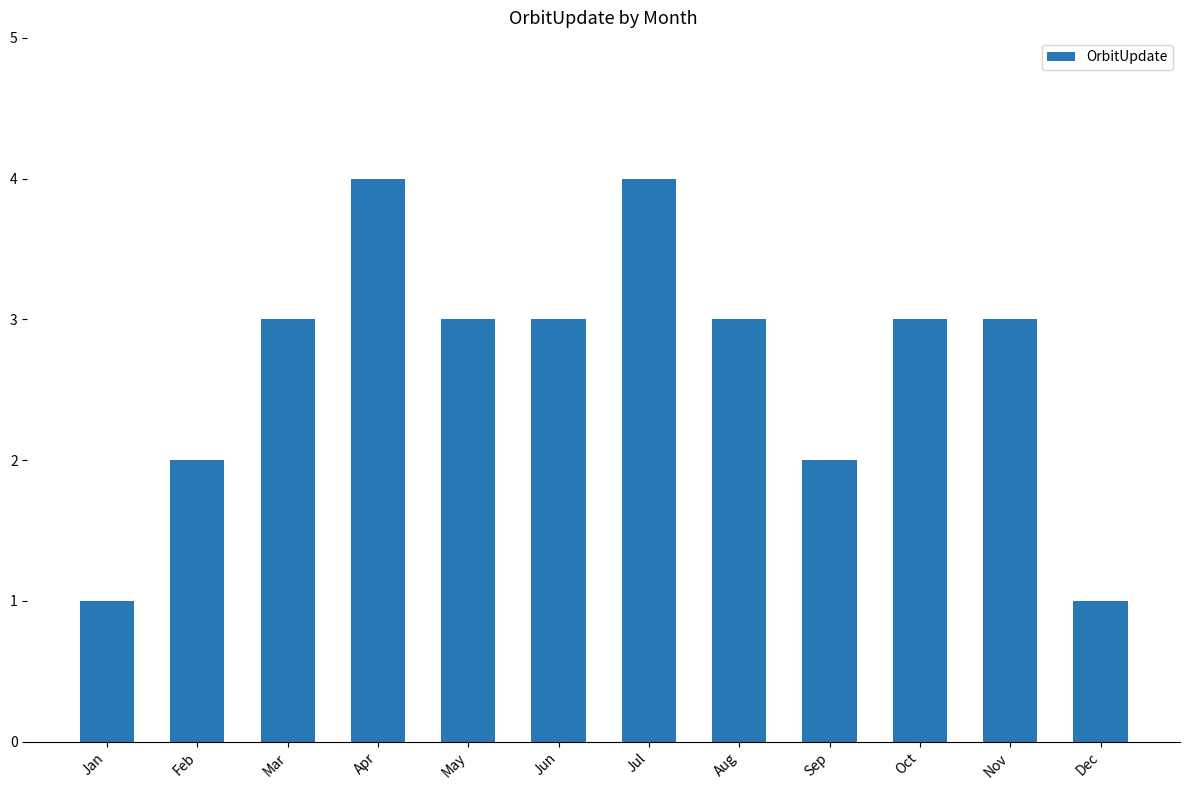

How many values are between 2 and 3?

8